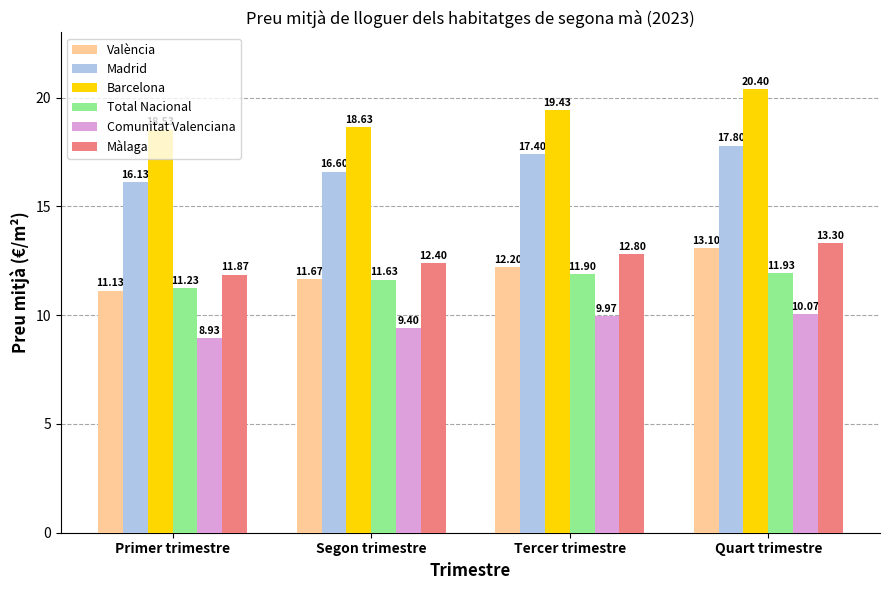

Is it true that Comunitat Valenciana equals 10.1 at Quart trimestre?

True